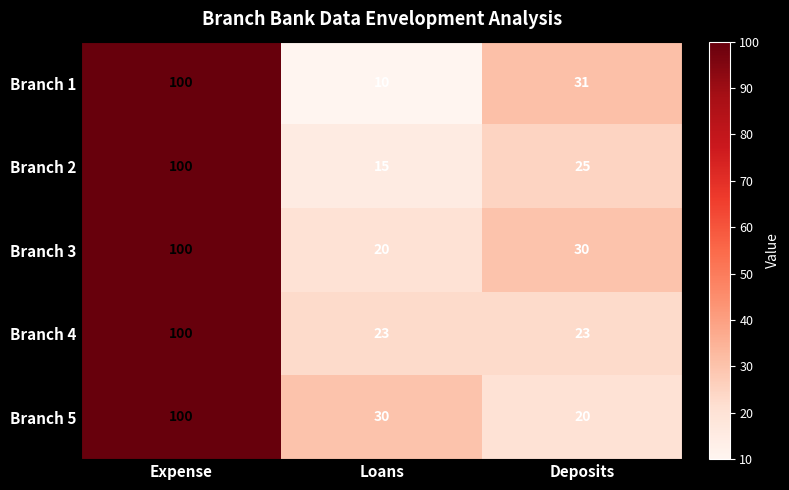

Reading left to right, transcribe all the data shown in this chart.

Branch 1: Expense=100	Loans=10	Deposits=31
Branch 2: Expense=100	Loans=15	Deposits=25
Branch 3: Expense=100	Loans=20	Deposits=30
Branch 4: Expense=100	Loans=23	Deposits=23
Branch 5: Expense=100	Loans=30	Deposits=20